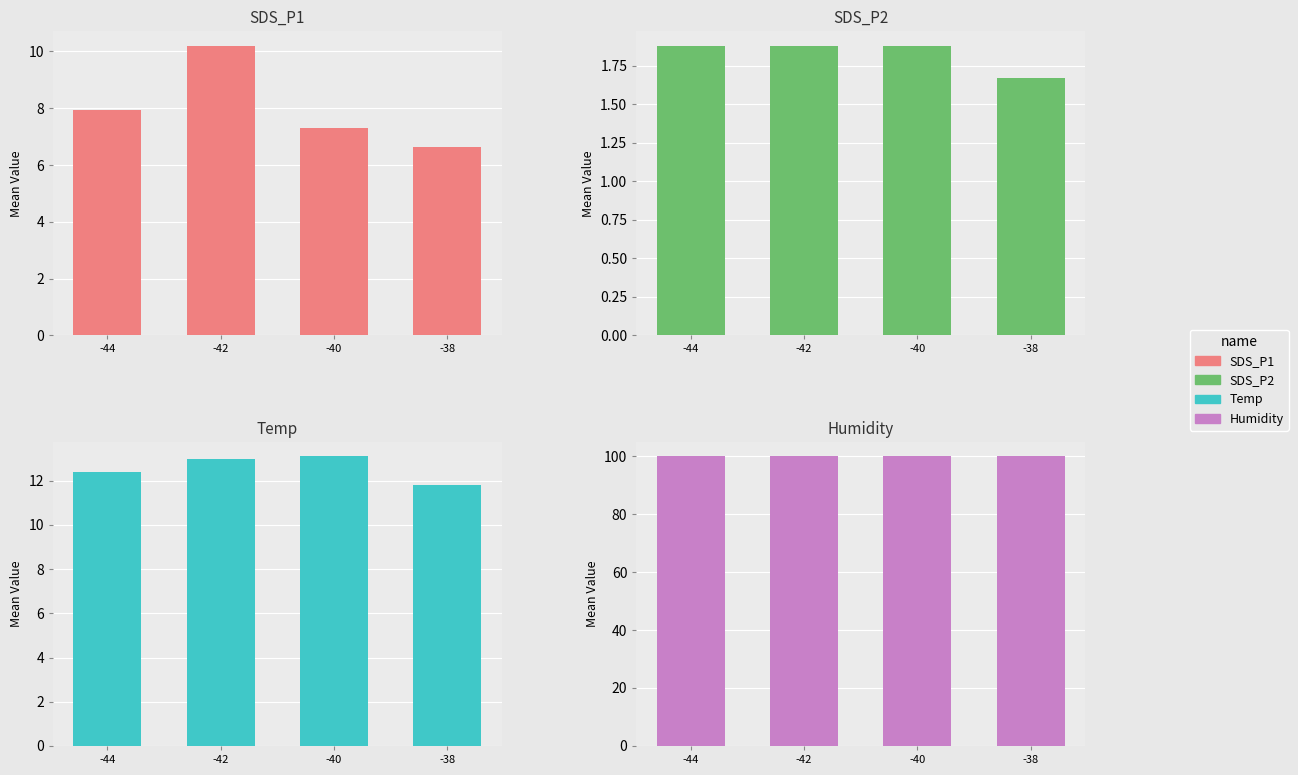

What is the value of the Humidity bar at the 3rd from the left?

99.9